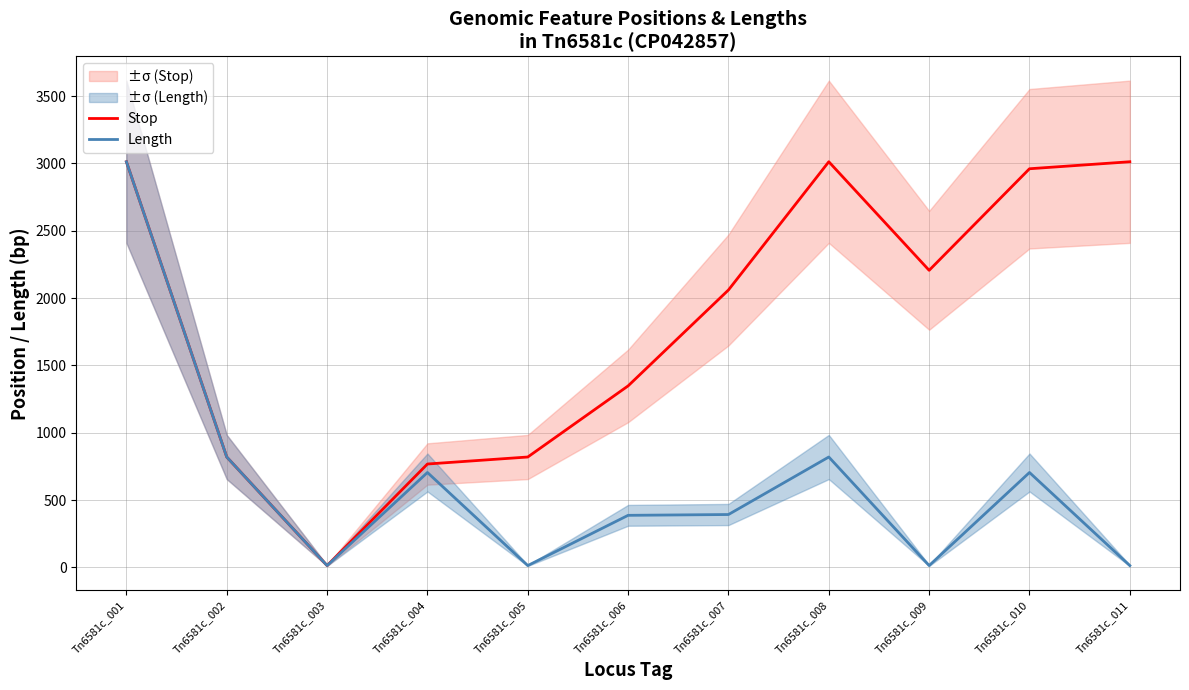

True or false: Length and Stop intersect in this chart.

False